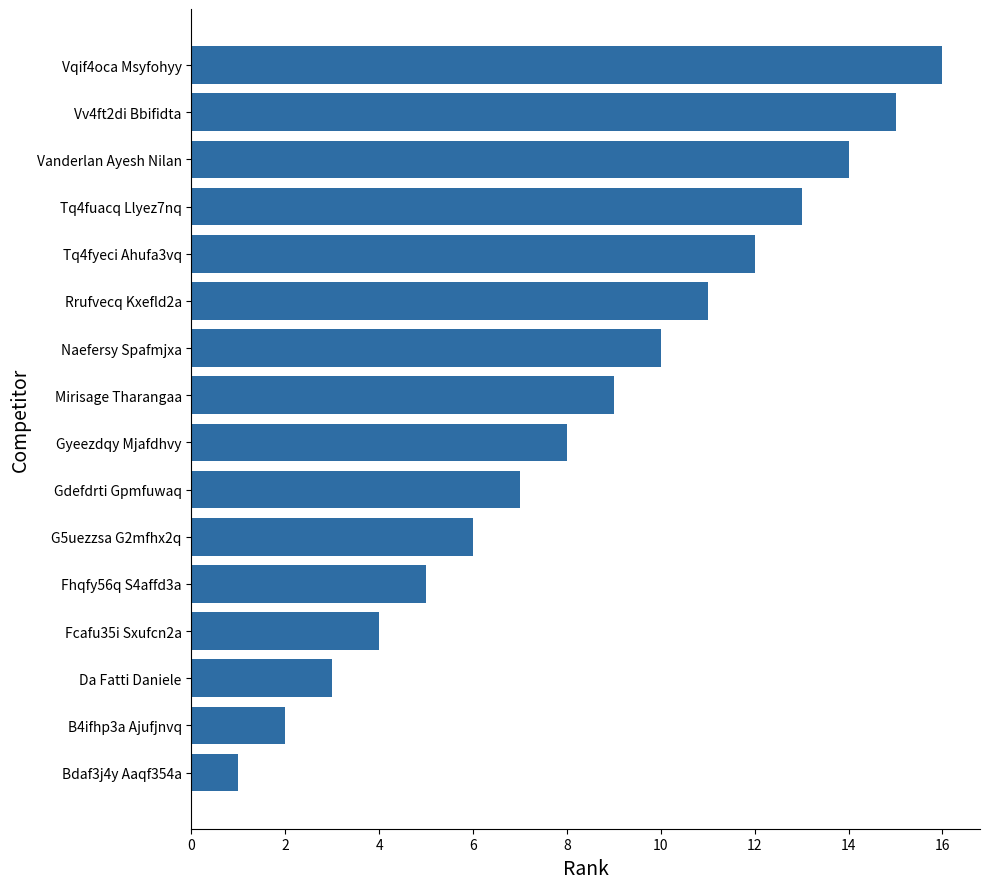

What is the maximum value shown in the chart?

16